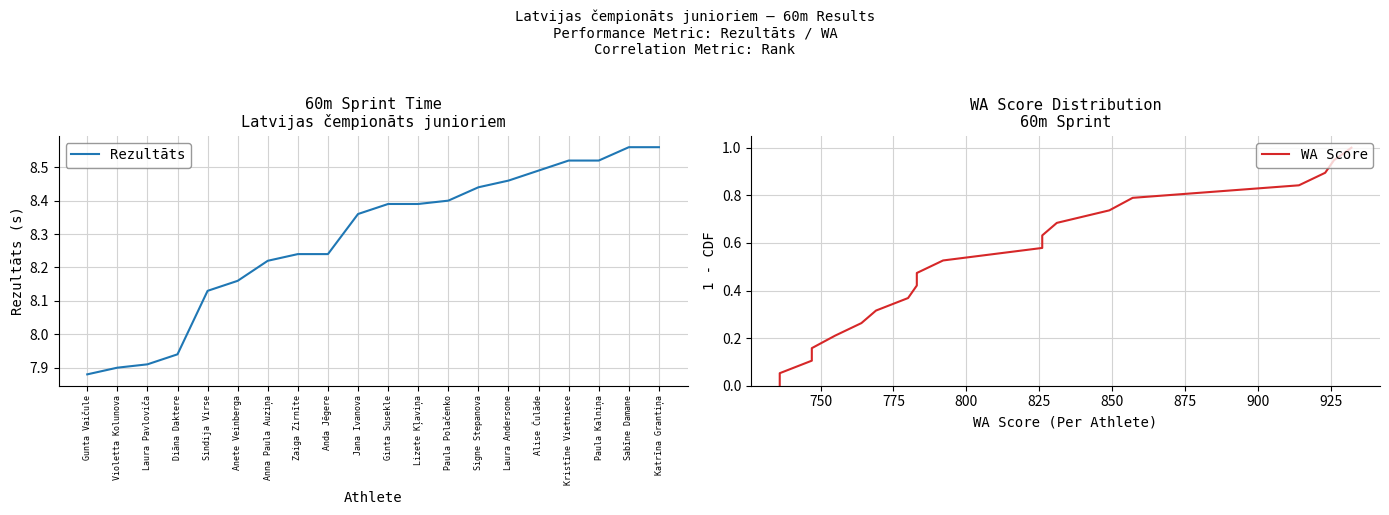

List the series in order of their peak value, lowest first.

WA Score, Rezultāts